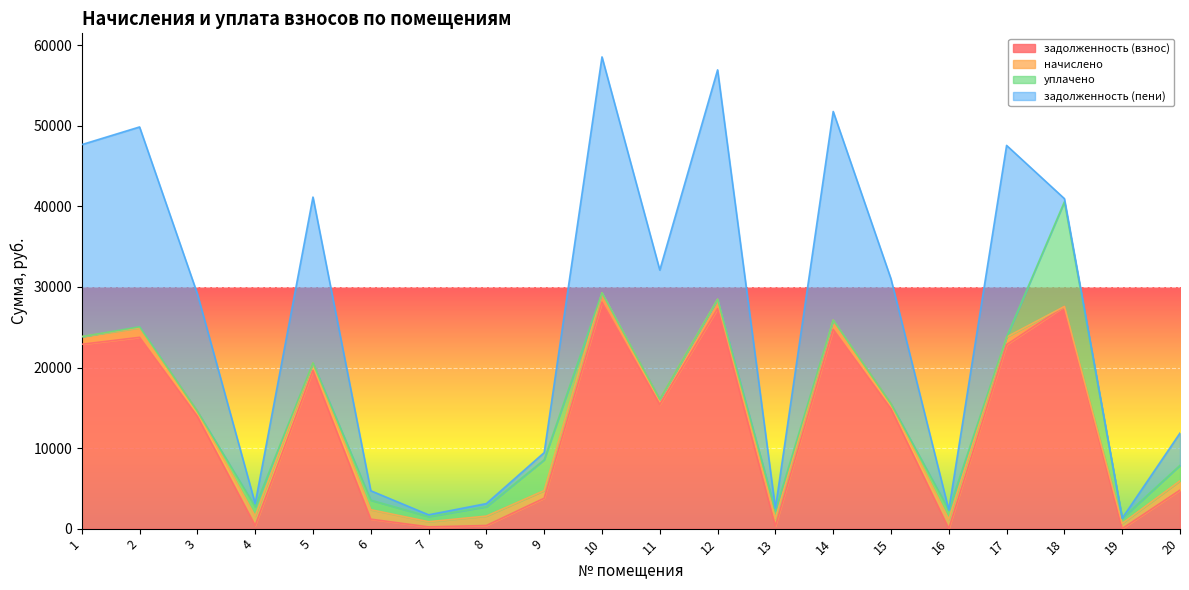

What is the maximum value for задолженность (взнос)?

28111.6